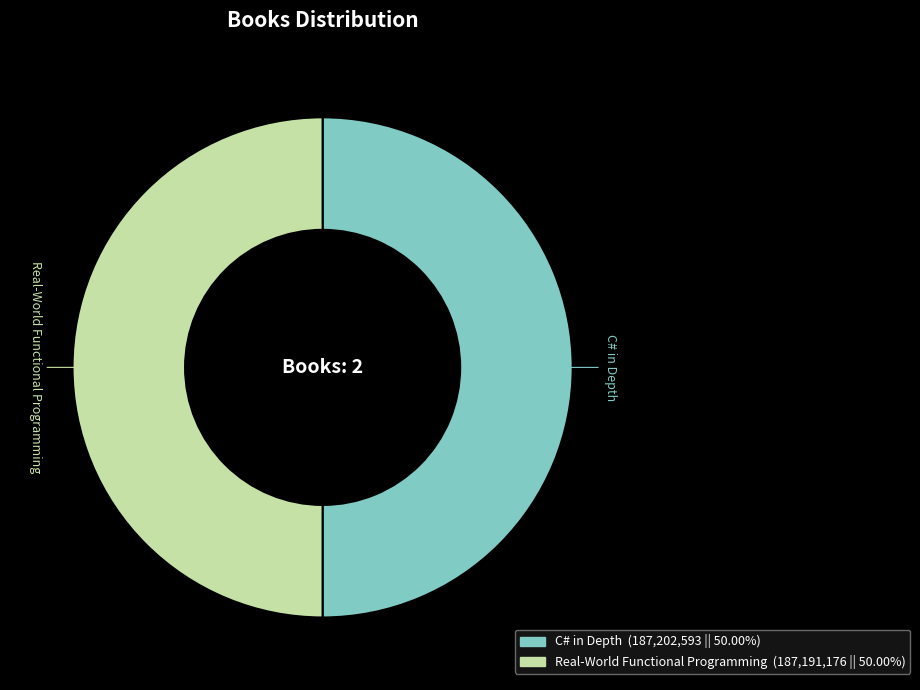

Do C# in Depth and Real-World Functional Programming together represent more than half of the pie?

Yes